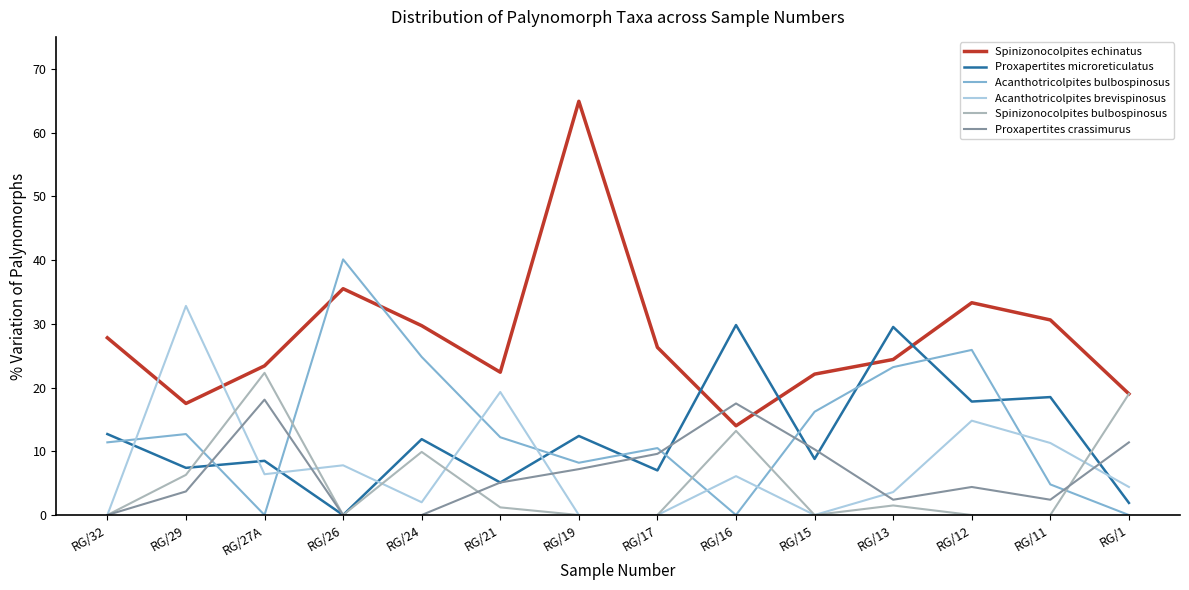

True or false: Acanthotricolpites brevispinosus and Acanthotricolpites bulbospinosus intersect in this chart.

True